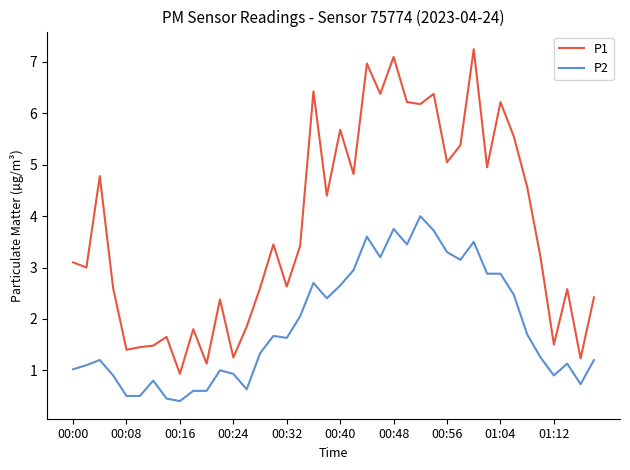

True or false: P1 and P2 intersect in this chart.

False